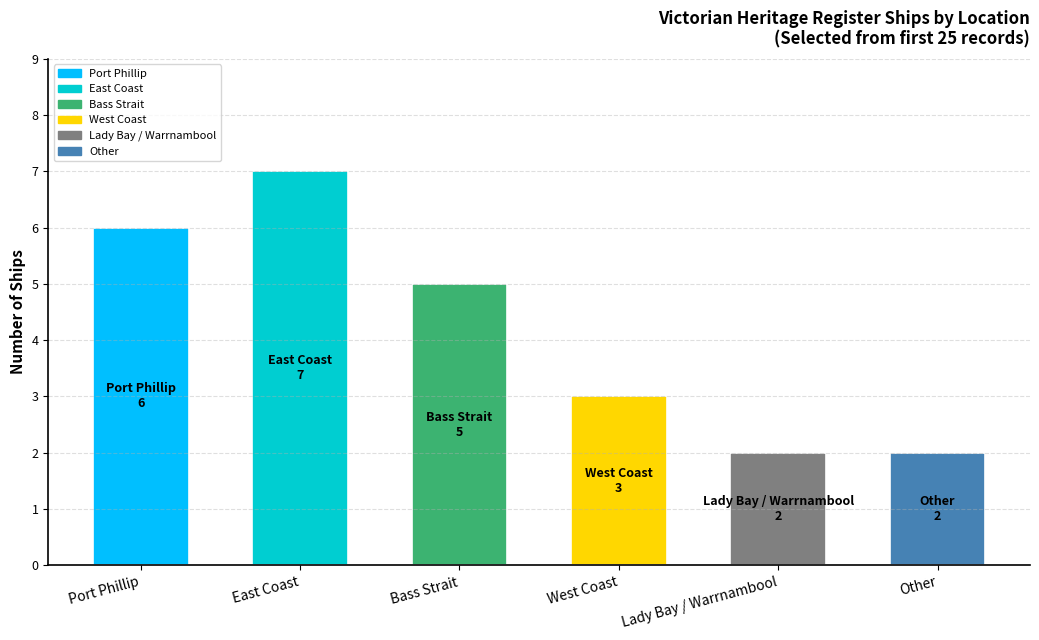

Reading left to right, transcribe all the data shown in this chart.

Port Phillip=6	East Coast=7	Bass Strait=5	West Coast=3	Lady Bay / Warrnambool=2	Other=2